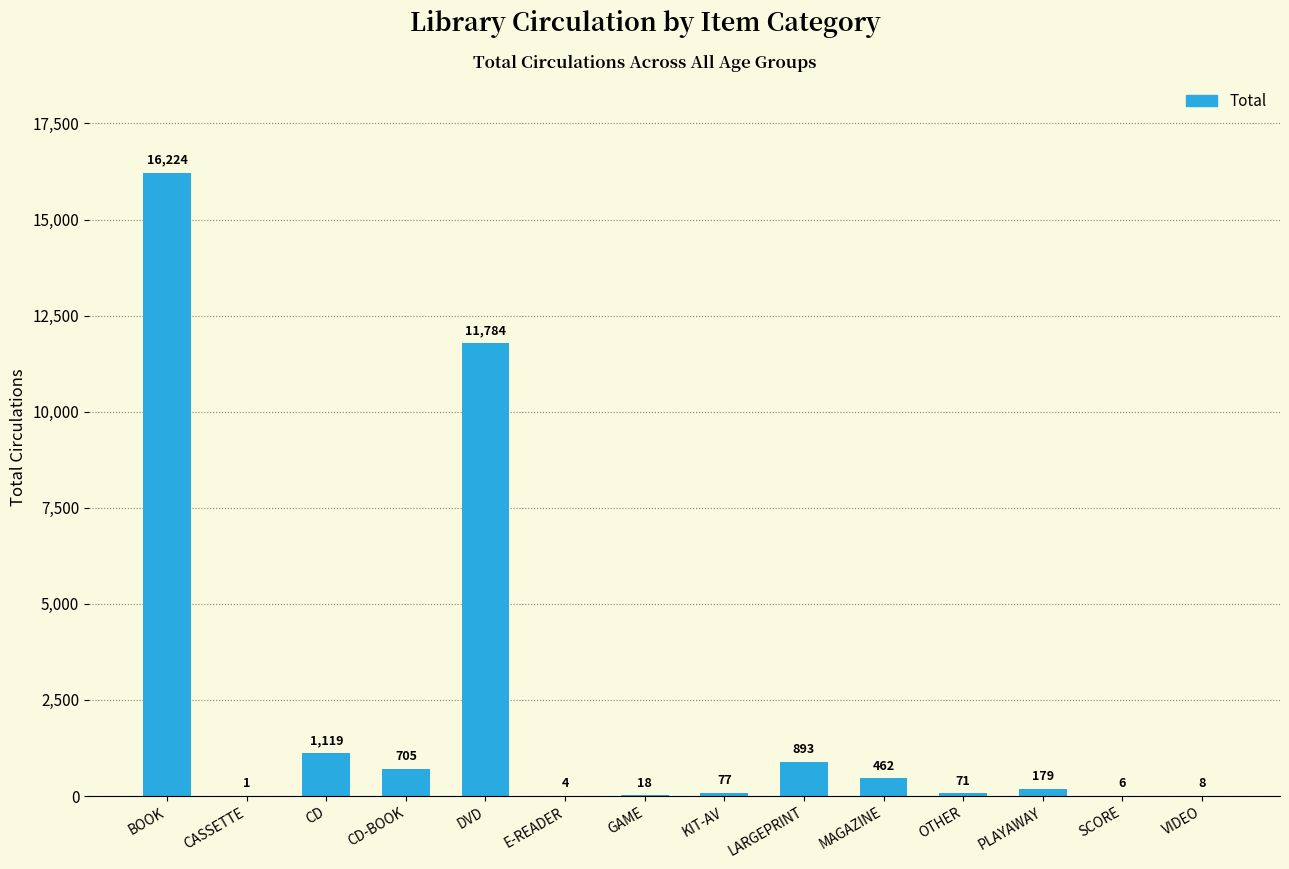

True or false: the data shows 18 at GAME.

True